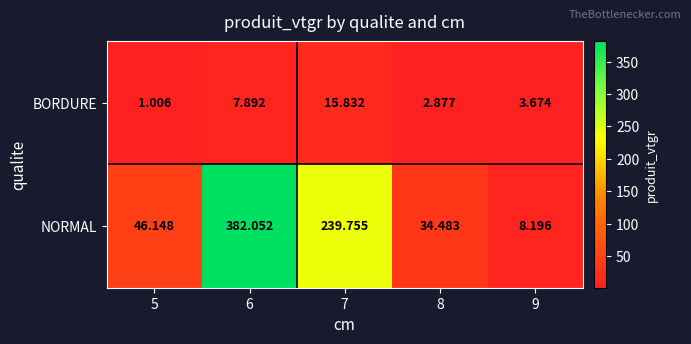

Rank the series at 9 from lowest to highest value.

BORDURE, NORMAL